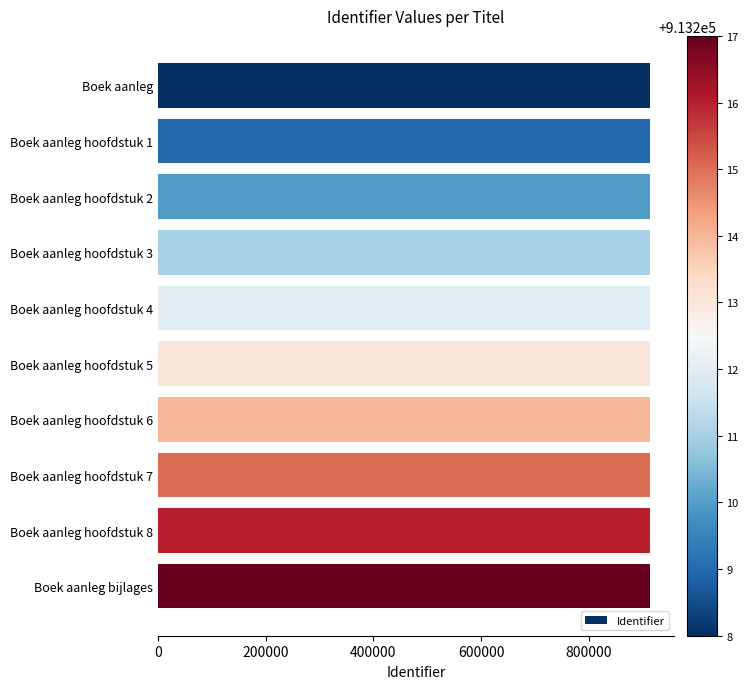

What is the label of the 6th bar from the top?

Boek aanleg hoofdstuk 5